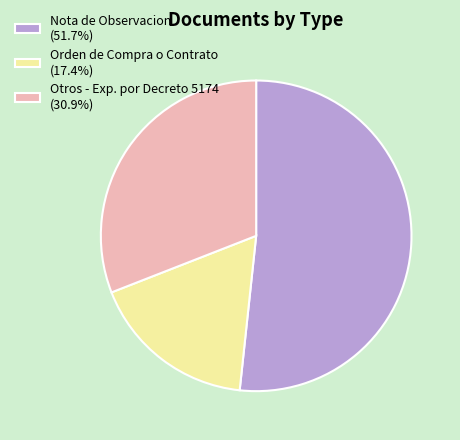

The Orden de Compra o Contrato slice represents 12% of the pie. True or false?

False